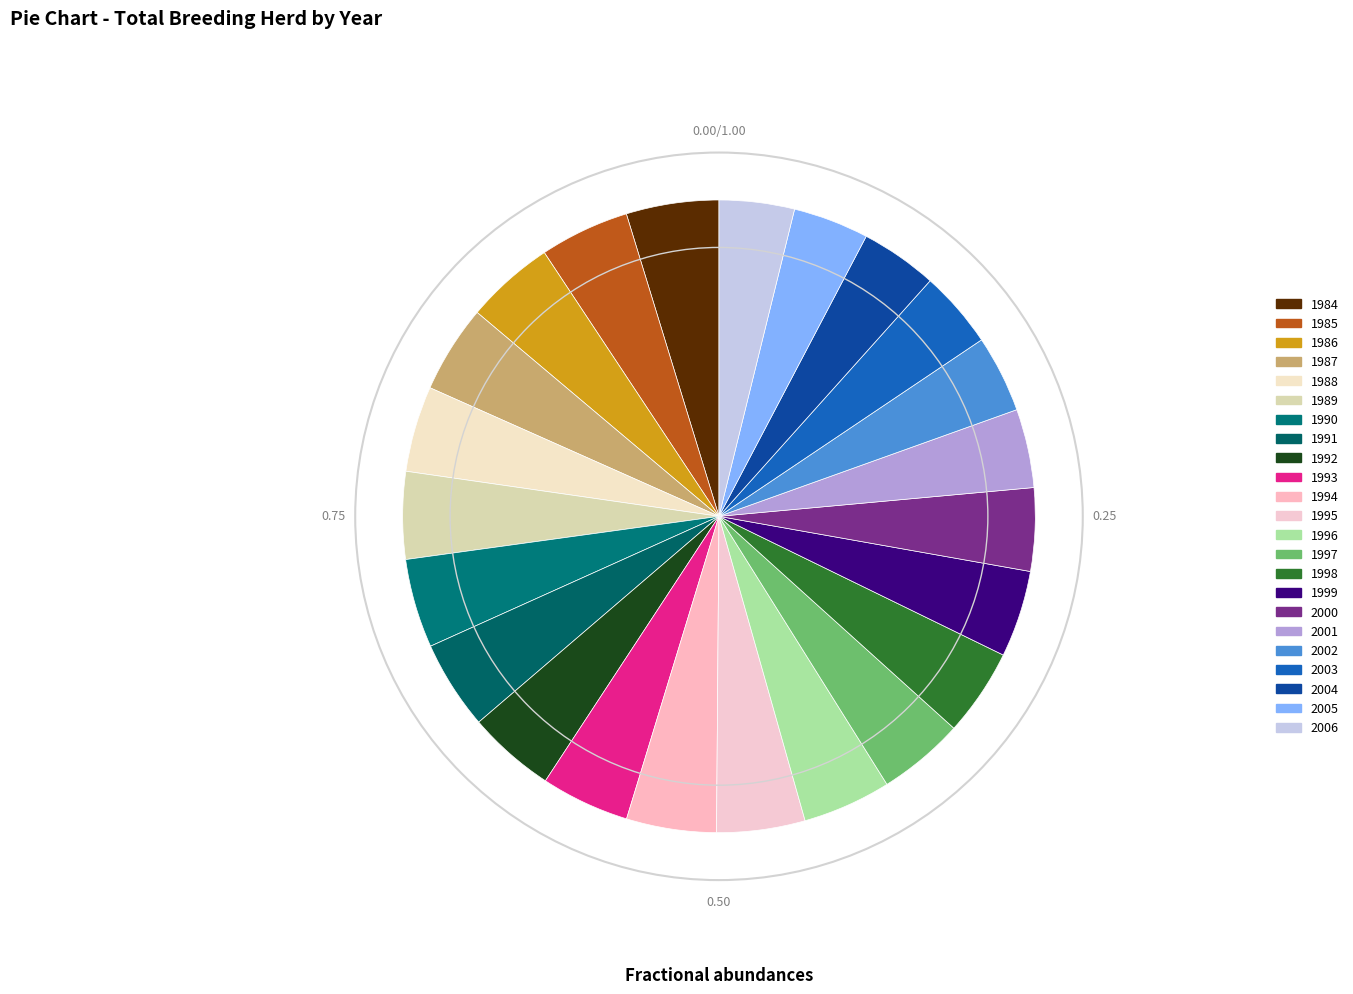

Which category has the smallest portion of the pie?

2006